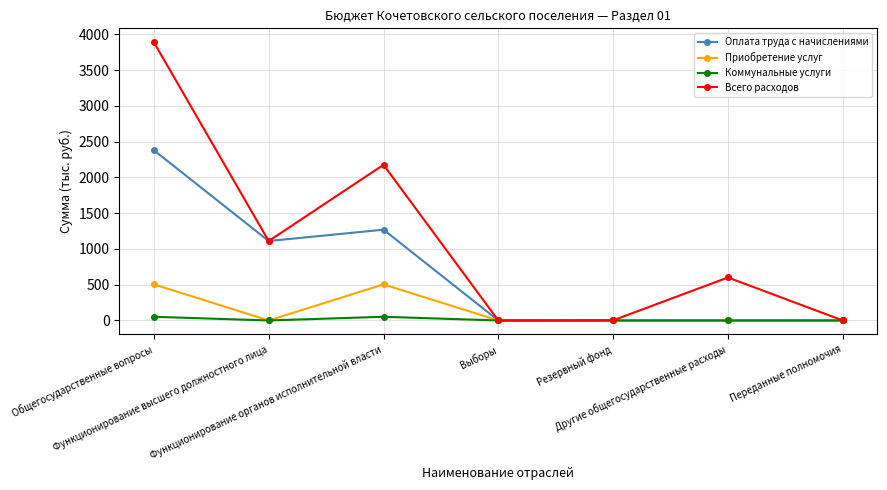

Which series has the largest range (max minus min)?

Всего расходов